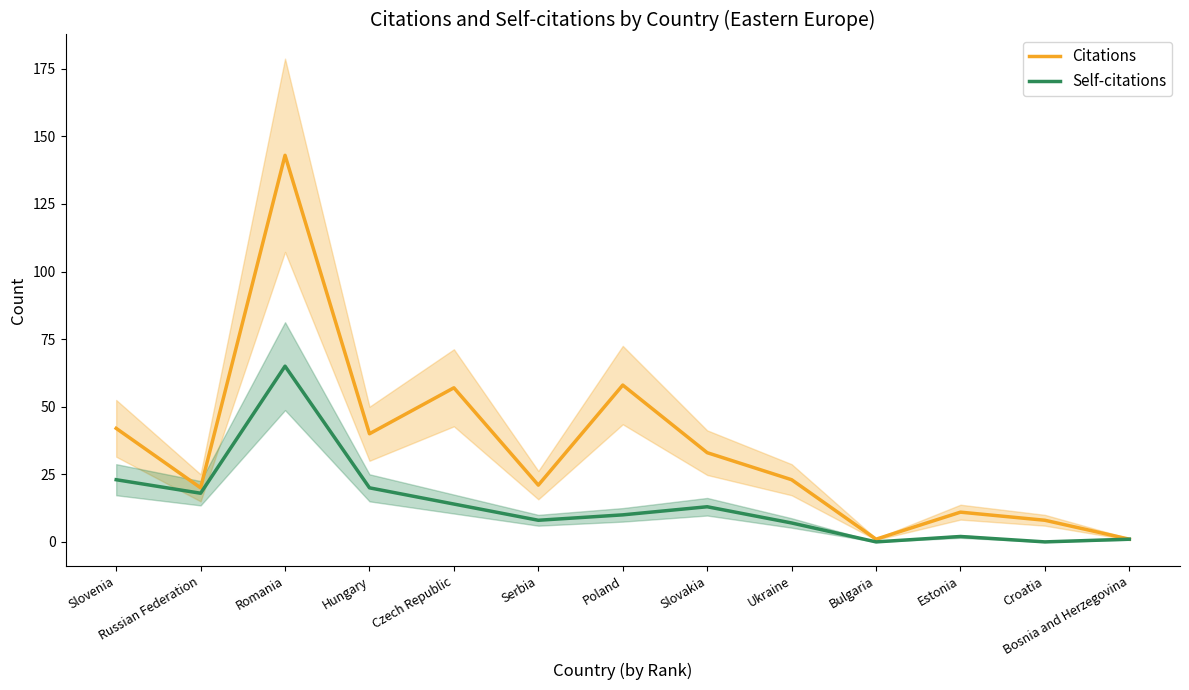

Reading left to right, transcribe all the data shown in this chart.

Citations: Slovenia=42	Russian Federation=20	Romania=143	Hungary=40	Czech Republic=57	Serbia=21	Poland=58	Slovakia=33	Ukraine=23	Bulgaria=1	Estonia=11	Croatia=8	Bosnia and Herzegovina=1
Self-citations: Slovenia=23	Russian Federation=18	Romania=65	Hungary=20	Czech Republic=14	Serbia=8	Poland=10	Slovakia=13	Ukraine=7	Bulgaria=0	Estonia=2	Croatia=0	Bosnia and Herzegovina=1